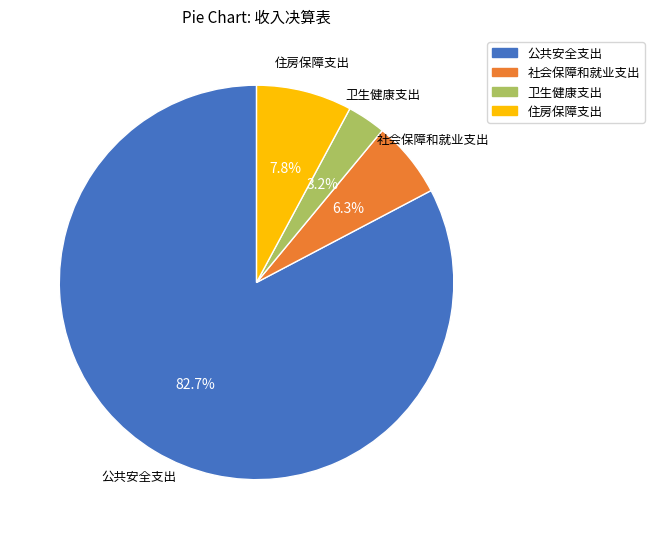

What percentage is the 卫生健康支出 slice, to the nearest percent?

3%